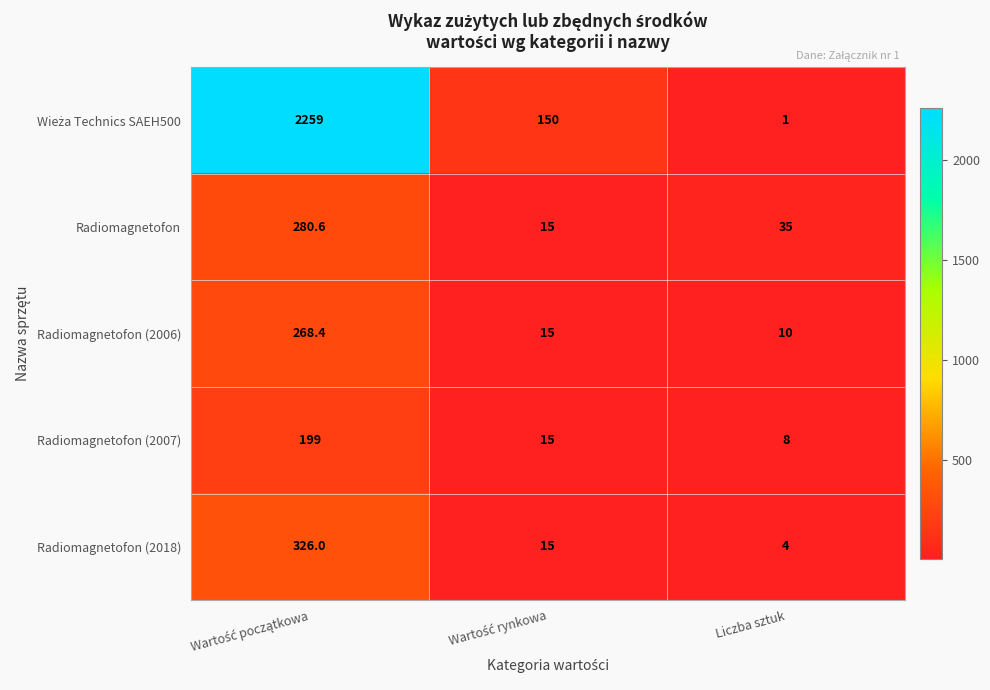

True or false: Radiomagnetofon (2007) has a value of 3.6 at Liczba sztuk.

False